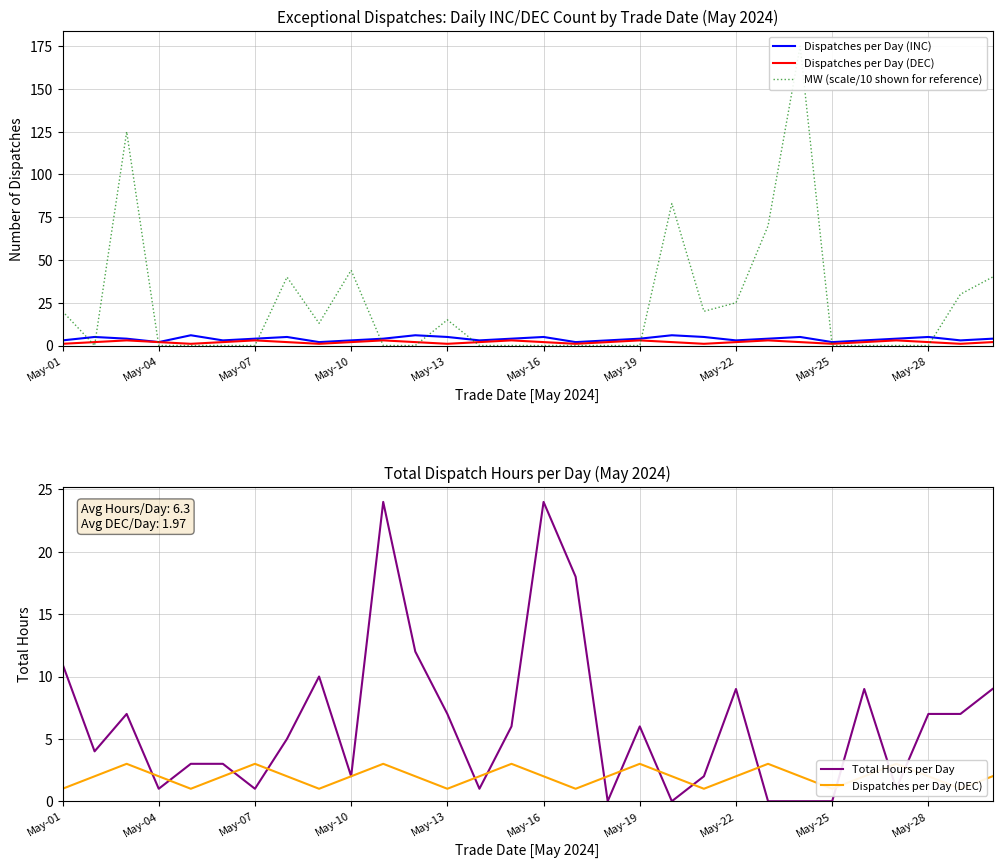

The value of Total Hours per Day at May-28 is 7. True or false?

True